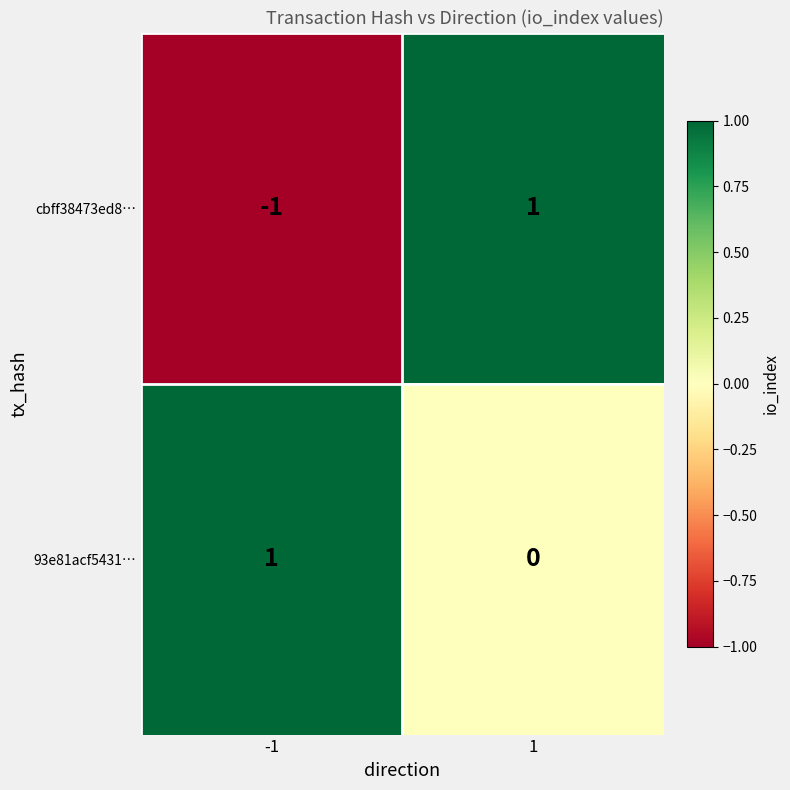

Between -1 and 1, which series saw the biggest shift?

cbff38473ed8…